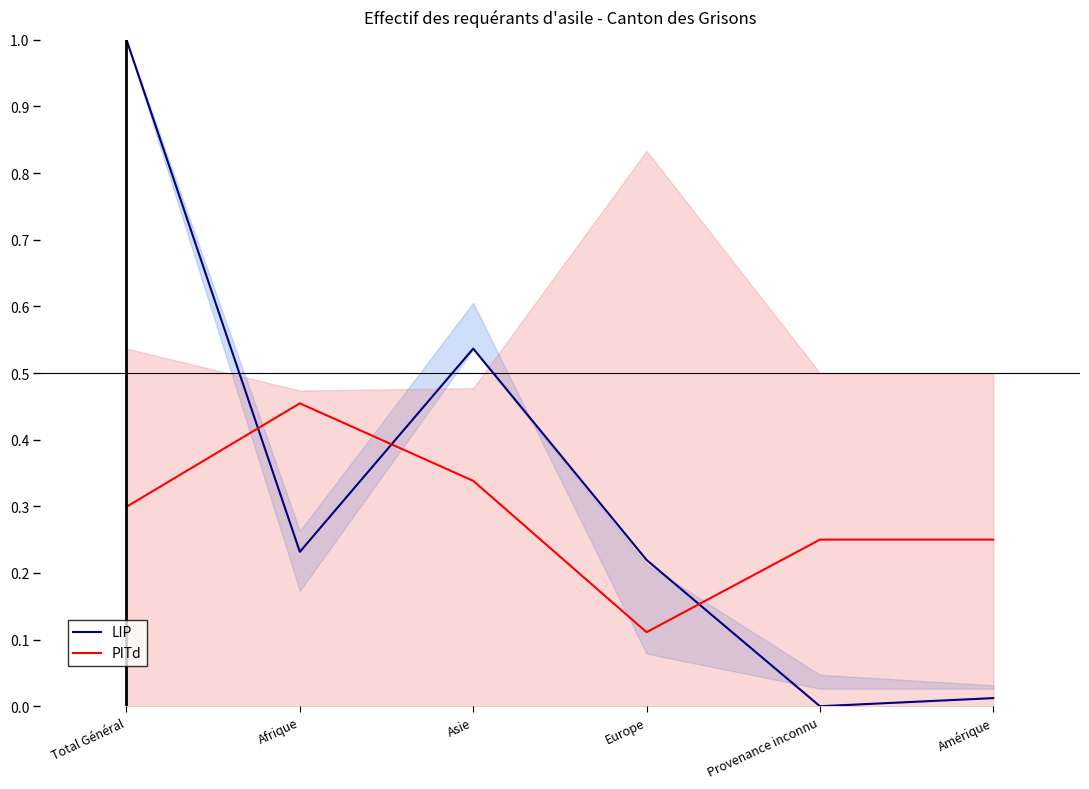

How many interior local valleys does the PITd series have?

1